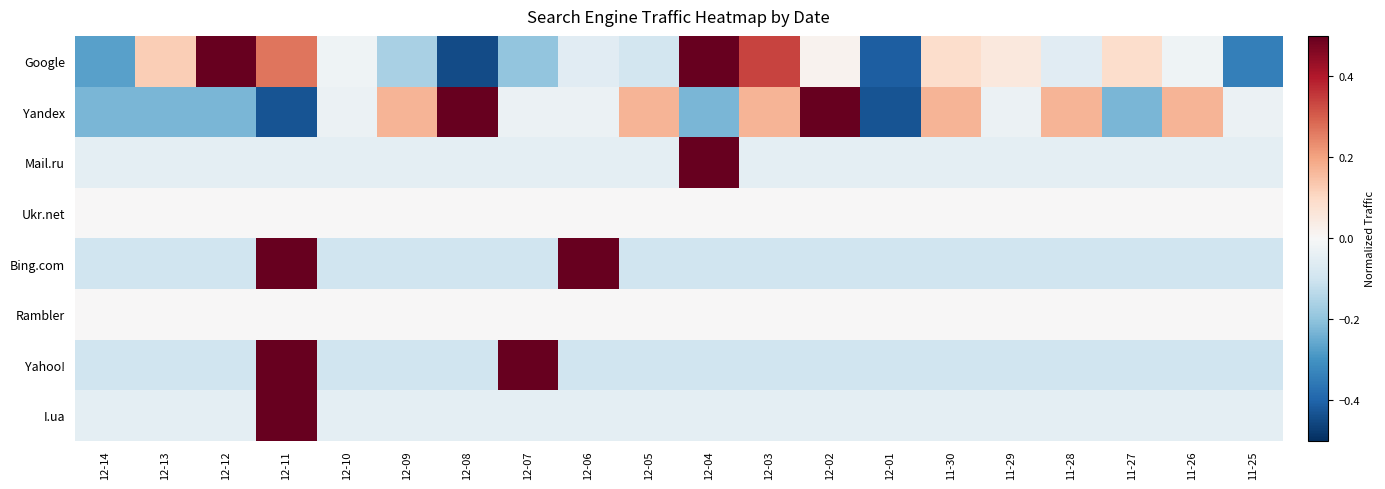

Reading right to left, what are all the values shown in this chart?

Google: 11-25=-0.3	11-26=-0.0	11-27=0.1	11-28=-0.1	11-29=0.1	11-30=0.1	12-01=-0.4	12-02=0.0	12-03=0.3	12-04=0.6	12-05=-0.1	12-06=-0.1	12-07=-0.2	12-08=-0.4	12-09=-0.2	12-10=-0.0	12-11=0.3	12-12=0.6	12-13=0.1	12-14=-0.3
Yandex: 11-25=-0.0	11-26=0.2	11-27=-0.2	11-28=0.2	11-29=-0.0	11-30=0.2	12-01=-0.4	12-02=0.6	12-03=0.2	12-04=-0.2	12-05=0.2	12-06=-0.0	12-07=-0.0	12-08=0.6	12-09=0.2	12-10=-0.0	12-11=-0.4	12-12=-0.2	12-13=-0.2	12-14=-0.2
Mail.ru: 11-25=-0.0	11-26=-0.0	11-27=-0.0	11-28=-0.0	11-29=-0.0	11-30=-0.0	12-01=-0.0	12-02=-0.0	12-03=-0.0	12-04=0.9	12-05=-0.0	12-06=-0.0	12-07=-0.0	12-08=-0.0	12-09=-0.0	12-10=-0.0	12-11=-0.0	12-12=-0.0	12-13=-0.0	12-14=-0.0
Ukr.net: 11-25=0.0	11-26=0.0	11-27=0.0	11-28=0.0	11-29=0.0	11-30=0.0	12-01=0.0	12-02=0.0	12-03=0.0	12-04=0.0	12-05=0.0	12-06=0.0	12-07=0.0	12-08=0.0	12-09=0.0	12-10=0.0	12-11=0.0	12-12=0.0	12-13=0.0	12-14=0.0
Bing.com: 11-25=-0.1	11-26=-0.1	11-27=-0.1	11-28=-0.1	11-29=-0.1	11-30=-0.1	12-01=-0.1	12-02=-0.1	12-03=-0.1	12-04=-0.1	12-05=-0.1	12-06=0.9	12-07=-0.1	12-08=-0.1	12-09=-0.1	12-10=-0.1	12-11=0.9	12-12=-0.1	12-13=-0.1	12-14=-0.1
Rambler: 11-25=0.0	11-26=0.0	11-27=0.0	11-28=0.0	11-29=0.0	11-30=0.0	12-01=0.0	12-02=0.0	12-03=0.0	12-04=0.0	12-05=0.0	12-06=0.0	12-07=0.0	12-08=0.0	12-09=0.0	12-10=0.0	12-11=0.0	12-12=0.0	12-13=0.0	12-14=0.0
Yahoo!: 11-25=-0.1	11-26=-0.1	11-27=-0.1	11-28=-0.1	11-29=-0.1	11-30=-0.1	12-01=-0.1	12-02=-0.1	12-03=-0.1	12-04=-0.1	12-05=-0.1	12-06=-0.1	12-07=0.9	12-08=-0.1	12-09=-0.1	12-10=-0.1	12-11=0.9	12-12=-0.1	12-13=-0.1	12-14=-0.1
I.ua: 11-25=-0.0	11-26=-0.0	11-27=-0.0	11-28=-0.0	11-29=-0.0	11-30=-0.0	12-01=-0.0	12-02=-0.0	12-03=-0.0	12-04=-0.0	12-05=-0.0	12-06=-0.0	12-07=-0.0	12-08=-0.0	12-09=-0.0	12-10=-0.0	12-11=0.9	12-12=-0.0	12-13=-0.0	12-14=-0.0